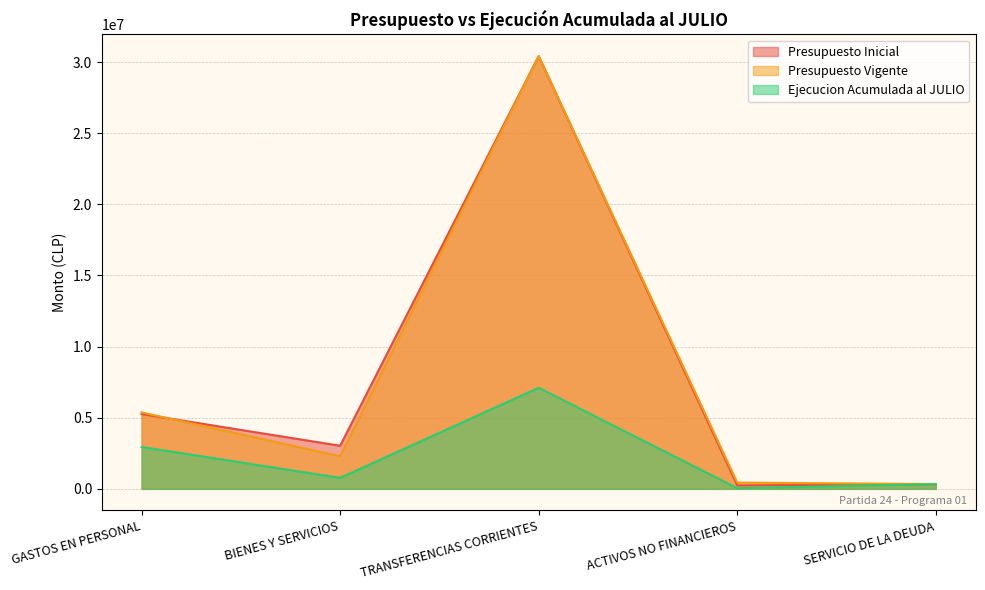

True or false: Presupuesto Vigente and Ejecucion Acumulada al JULIO intersect in this chart.

False